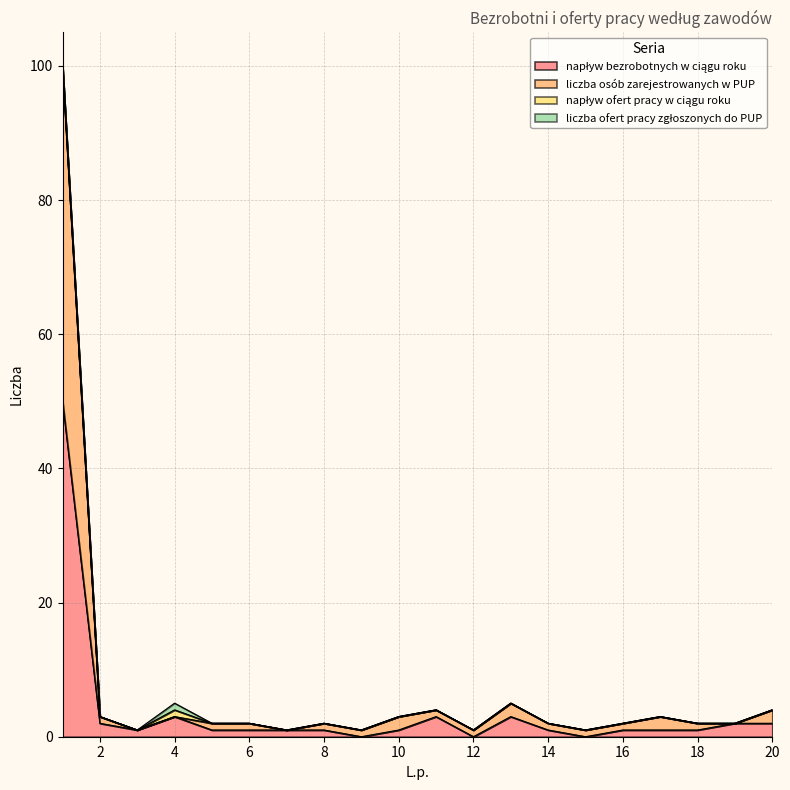

At which category does napływ bezrobotnych w ciągu roku reach its first local peak?

4